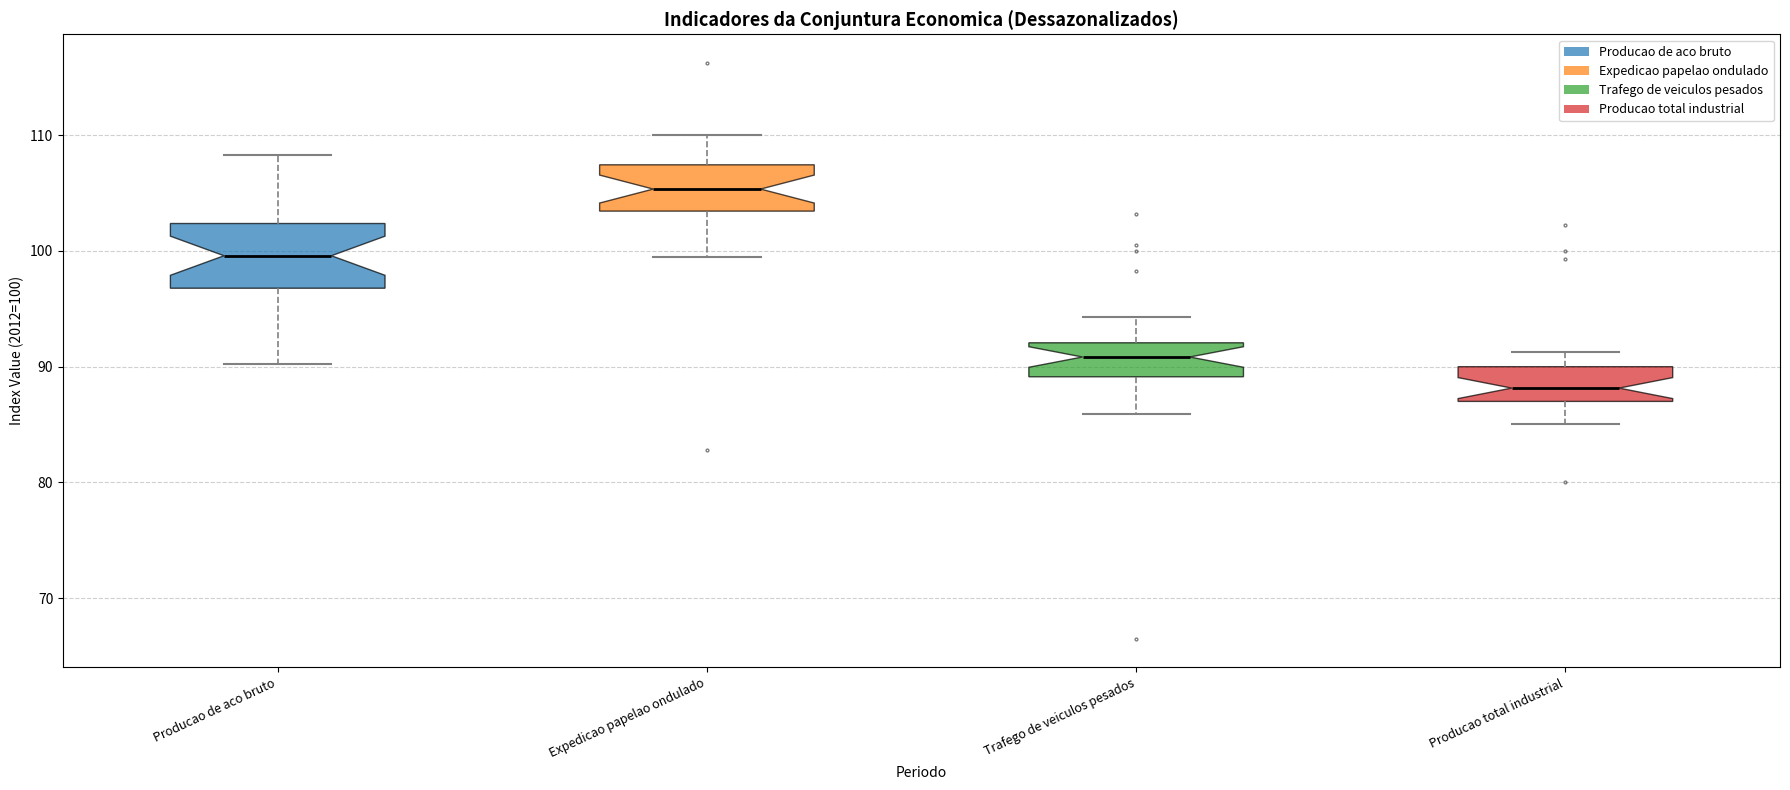

Reading left to right, read every box against the y-axis: the position of its median line, the range the box covers, and the ends of its whiskers. The values are not printed on the chart, so give them approximately, as read against the axis.

Producao de aco bruto: median 100, box 97 to 102, whiskers 90 to 108
Expedicao papelao ondulado: median 105, box 103 to 107, whiskers 100 to 110
Trafego de veiculos pesados: median 91, box 89 to 92, whiskers 86 to 94
Producao total industrial: median 88, box 87 to 90, whiskers 85 to 91